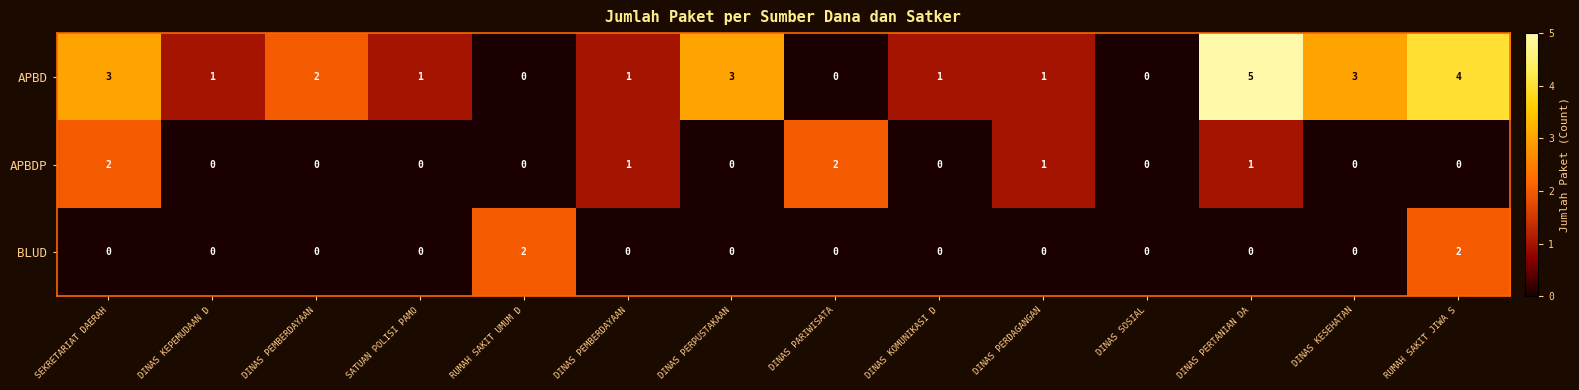

What is the total value across all series at DINAS KESEHATAN?

3